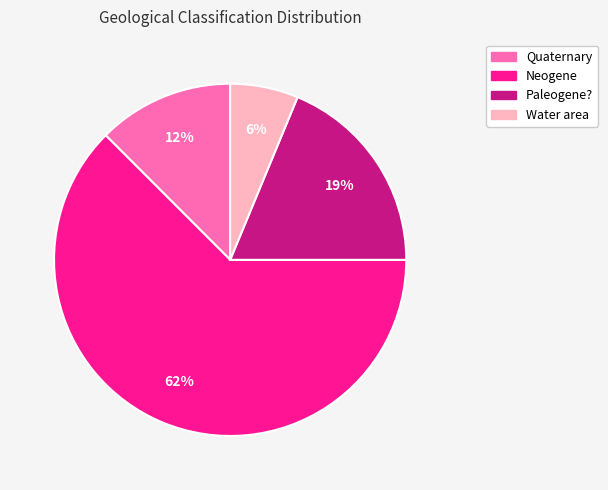

Does Neogene account for over 50% of the chart?

Yes